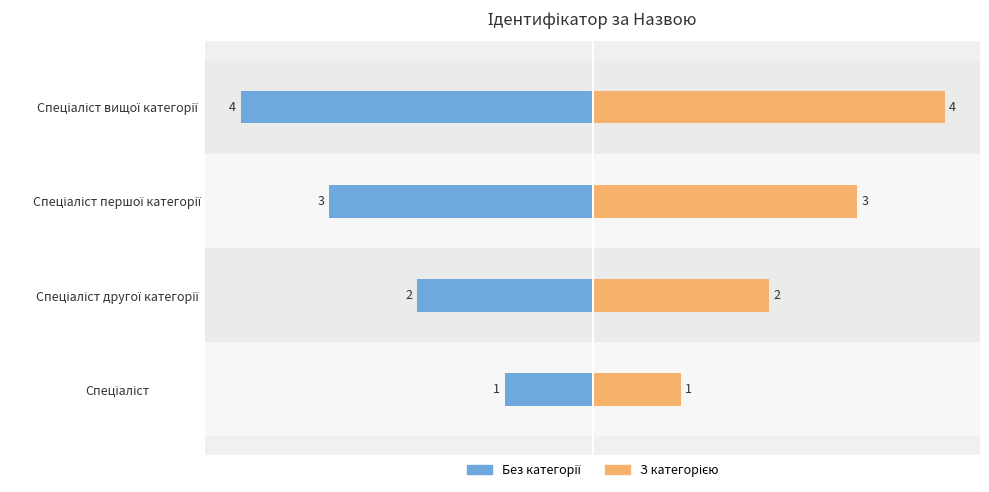

What is the highest value of the Без категорії series?

-1